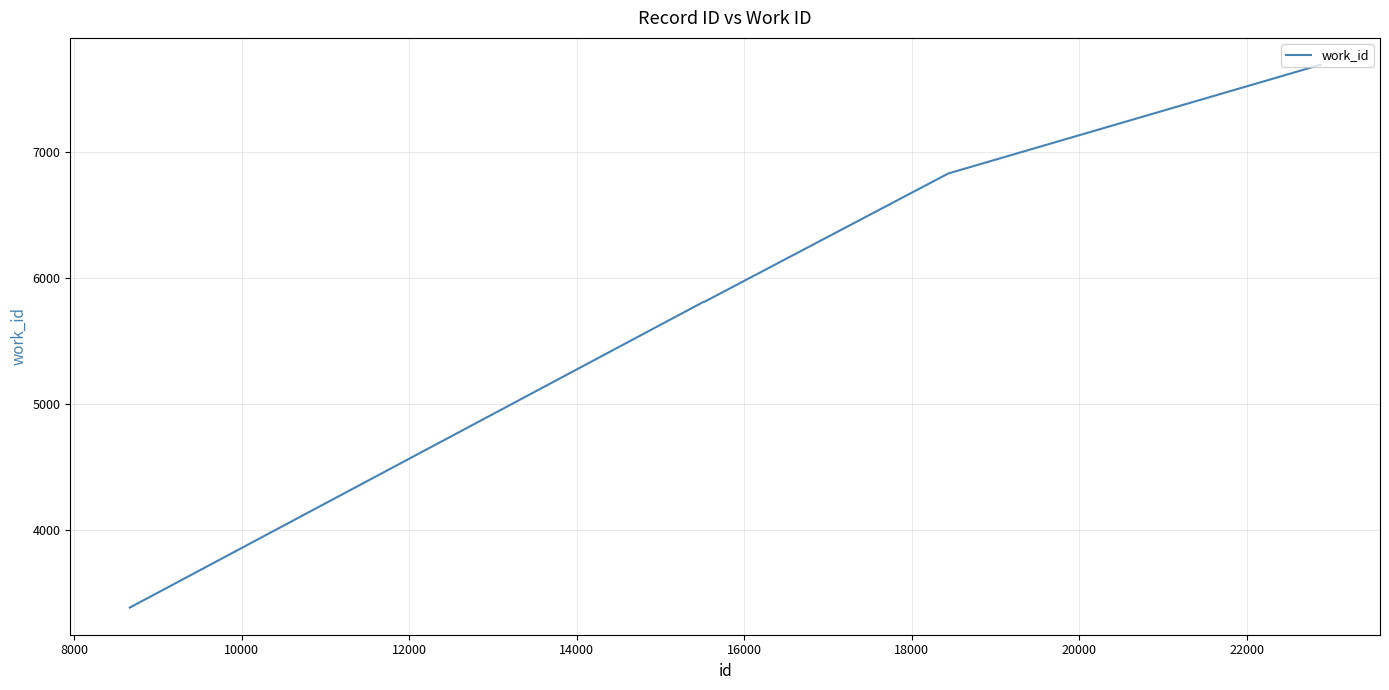

What is the maximum value shown in the chart?

7694